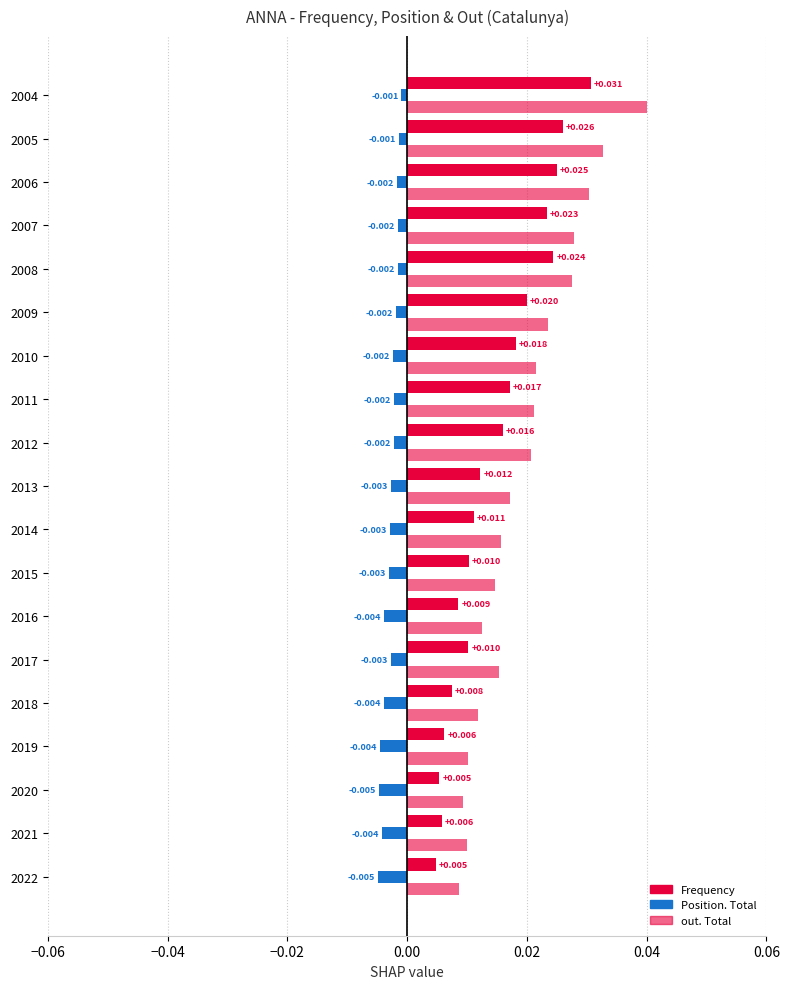

How many data points does each series have?

19